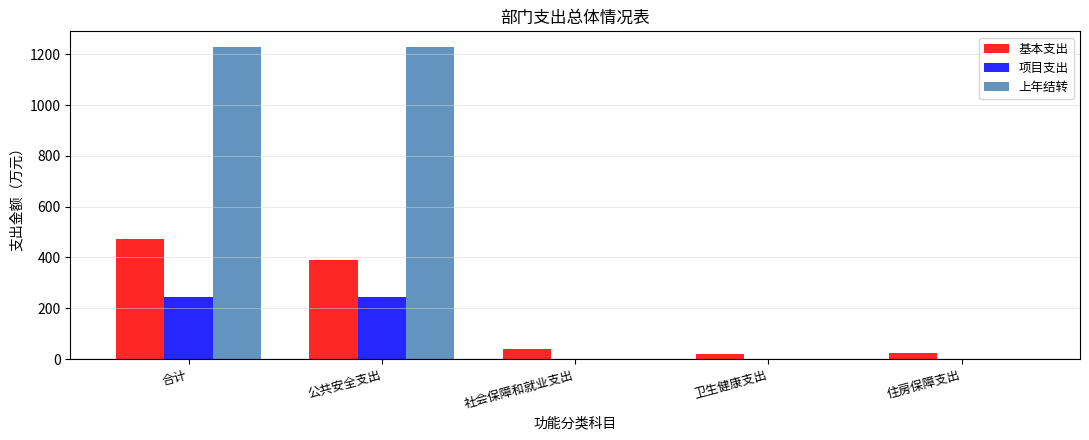

The 上年结转 series shows 1994.4 at 公共安全支出. True or false?

False